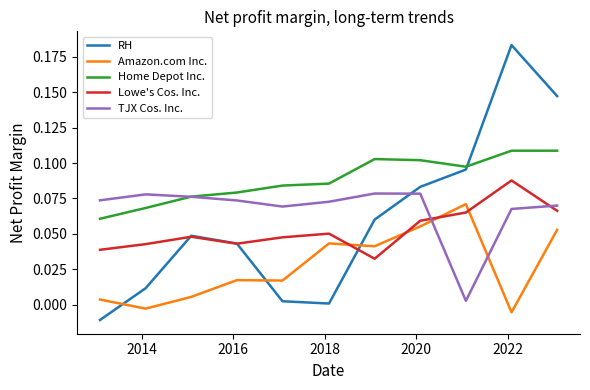

After their last crossing, which series has the higher values: RH or Amazon.com Inc.?

RH